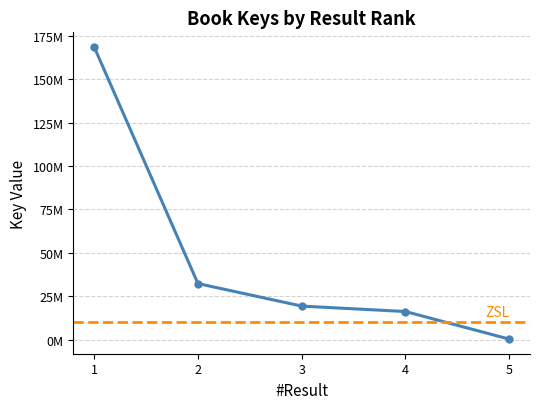

What is the minimum value shown in the chart?

332532